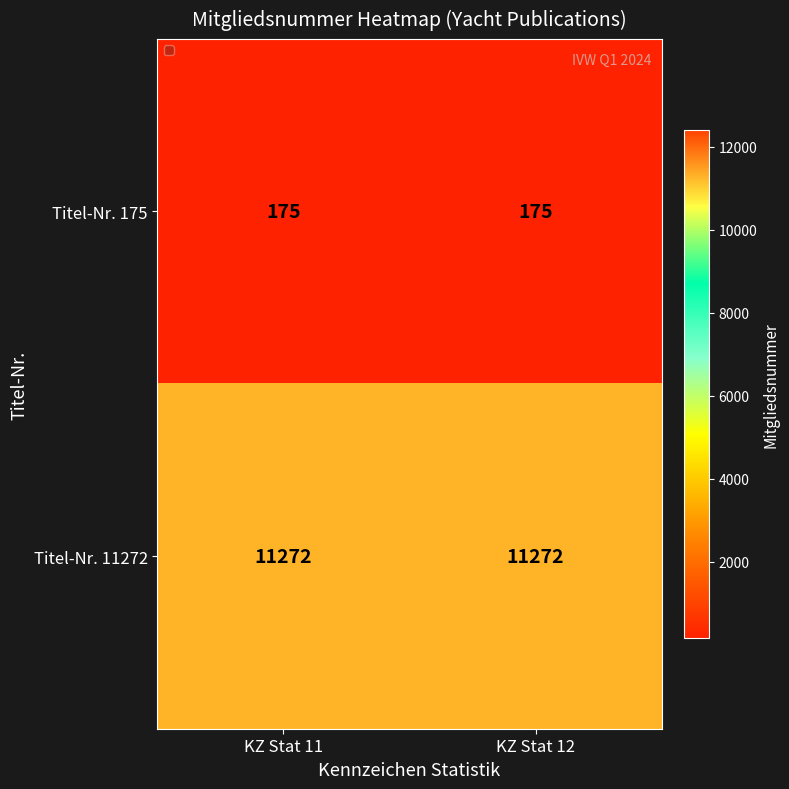

Rank the series by their maximum value, from highest to lowest.

Titel-Nr. 11272, Titel-Nr. 175